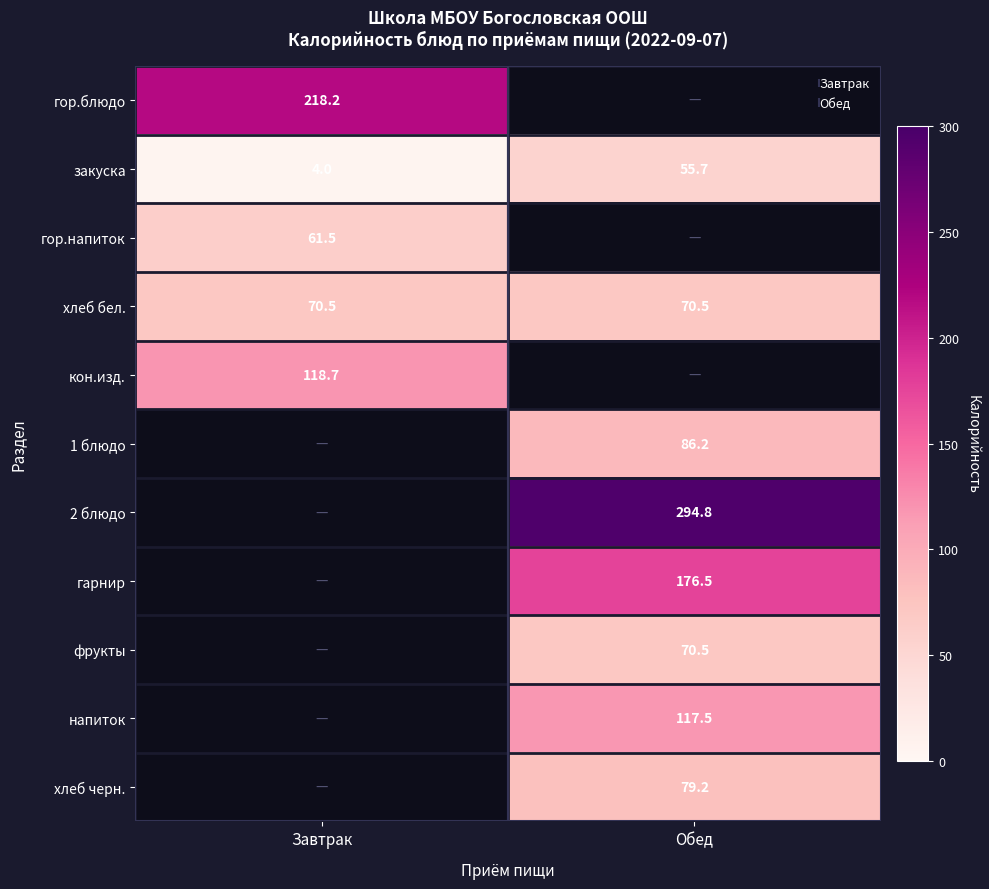

How many data points does each series have?

2